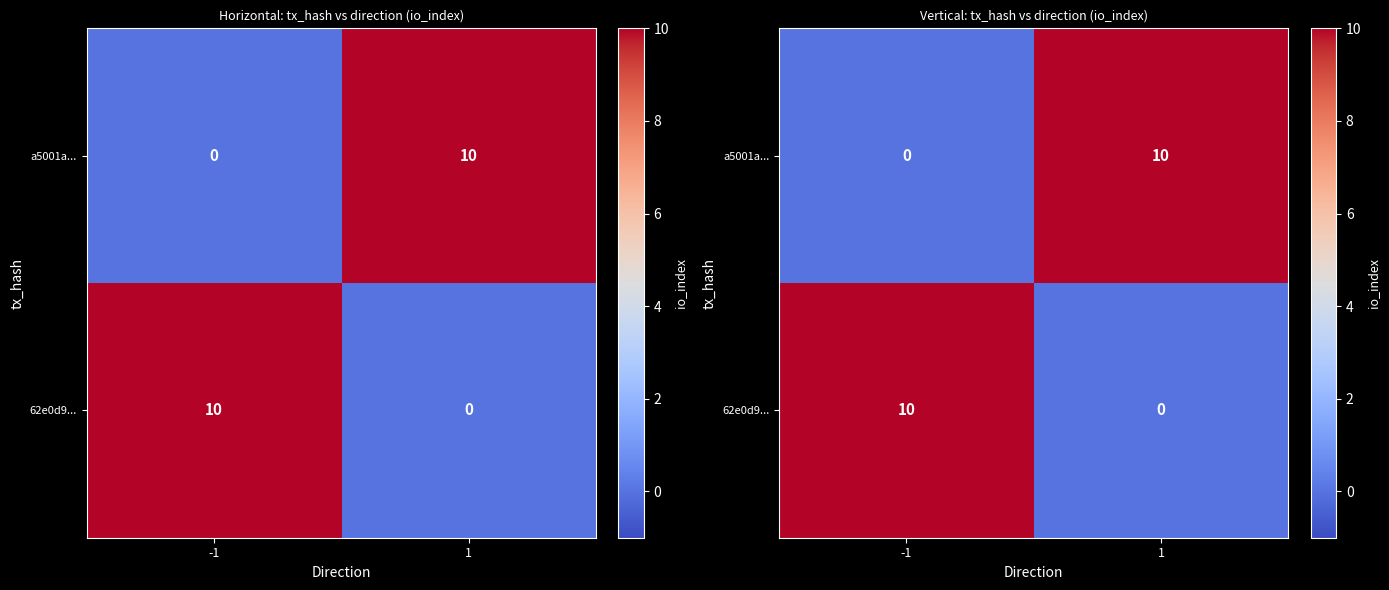

What is the difference between the highest and lowest values at -1?

10